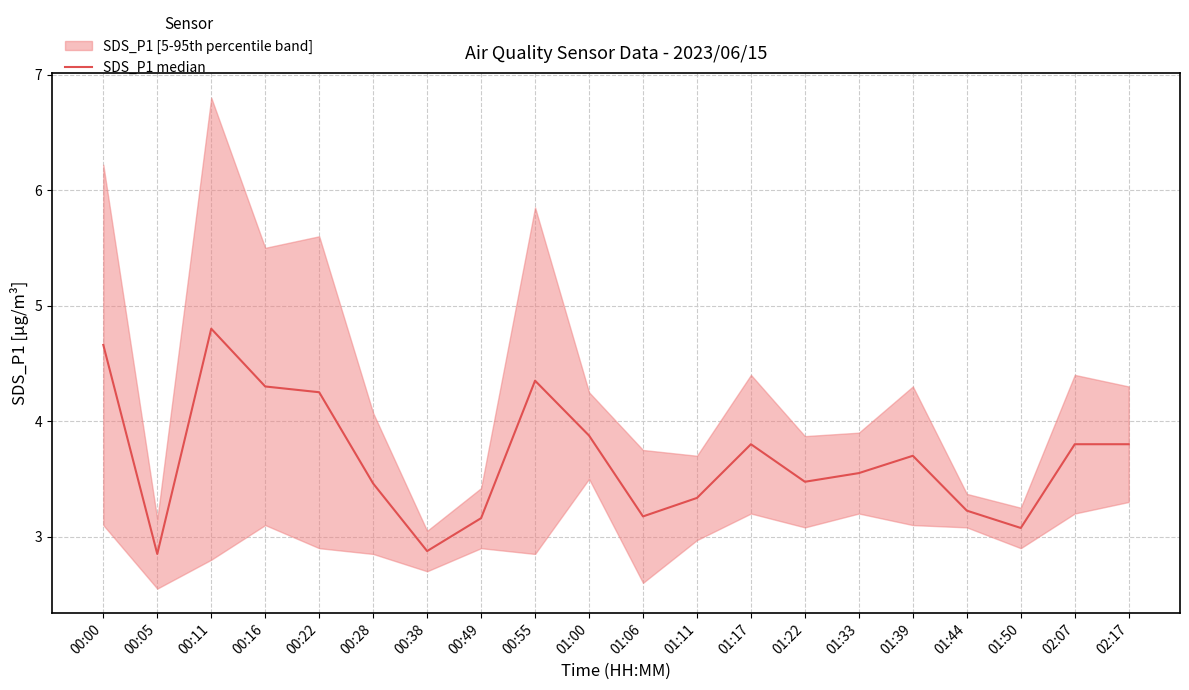

What is the difference between the values at 01:50 and 01:33?

0.5